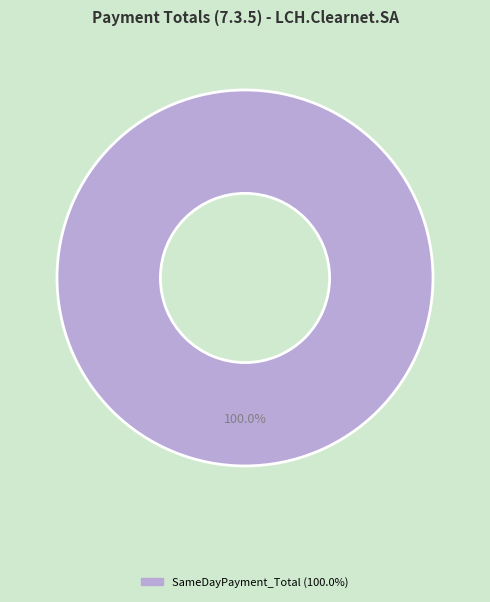

Count the number of slices in the pie.

1